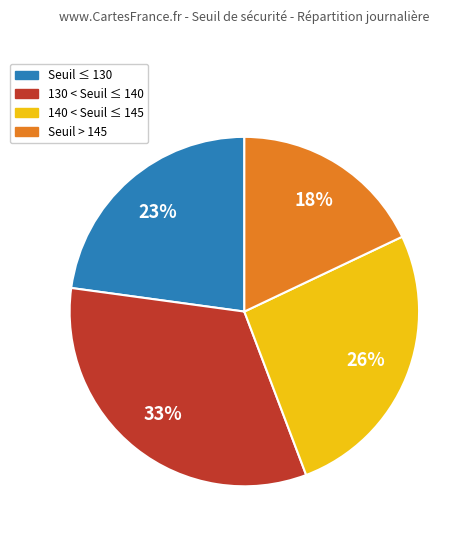

Is there a majority slice in this chart?

No